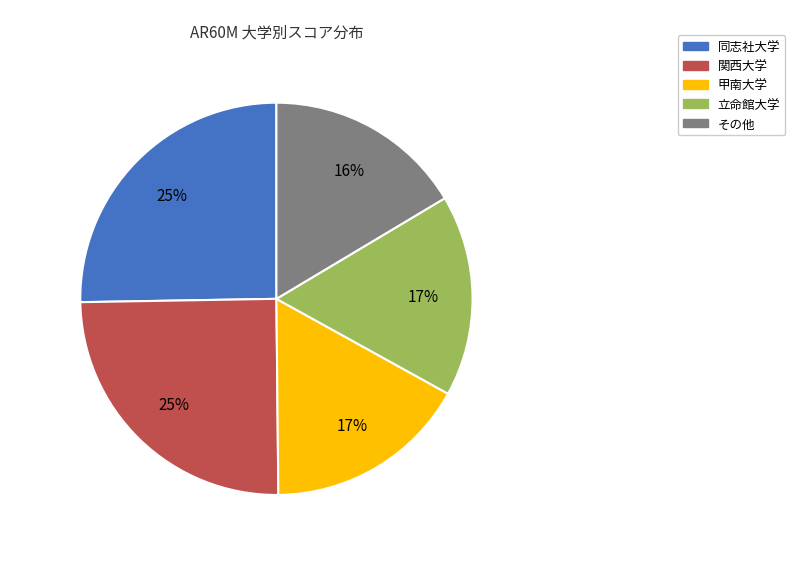

Is there any slice that represents more than half of the pie?

No